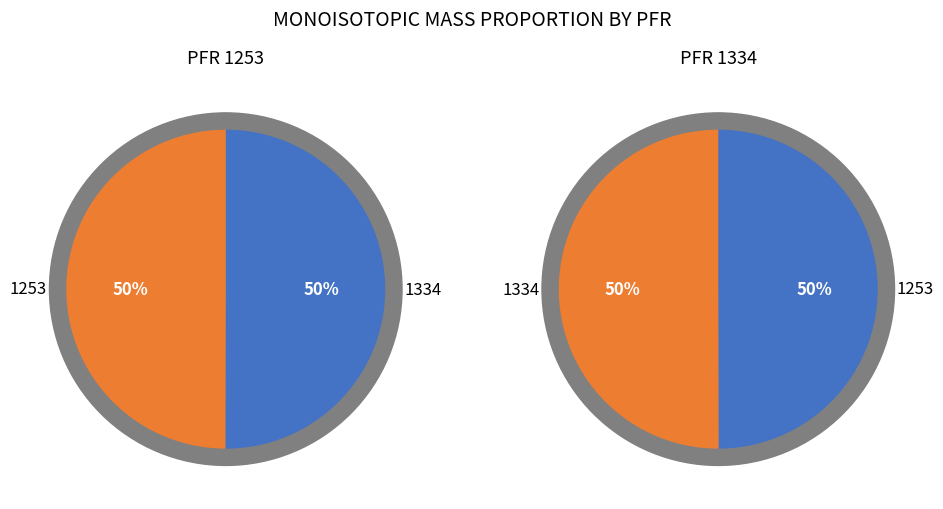

What percentage is the 1334 slice, to the nearest percent?

50%